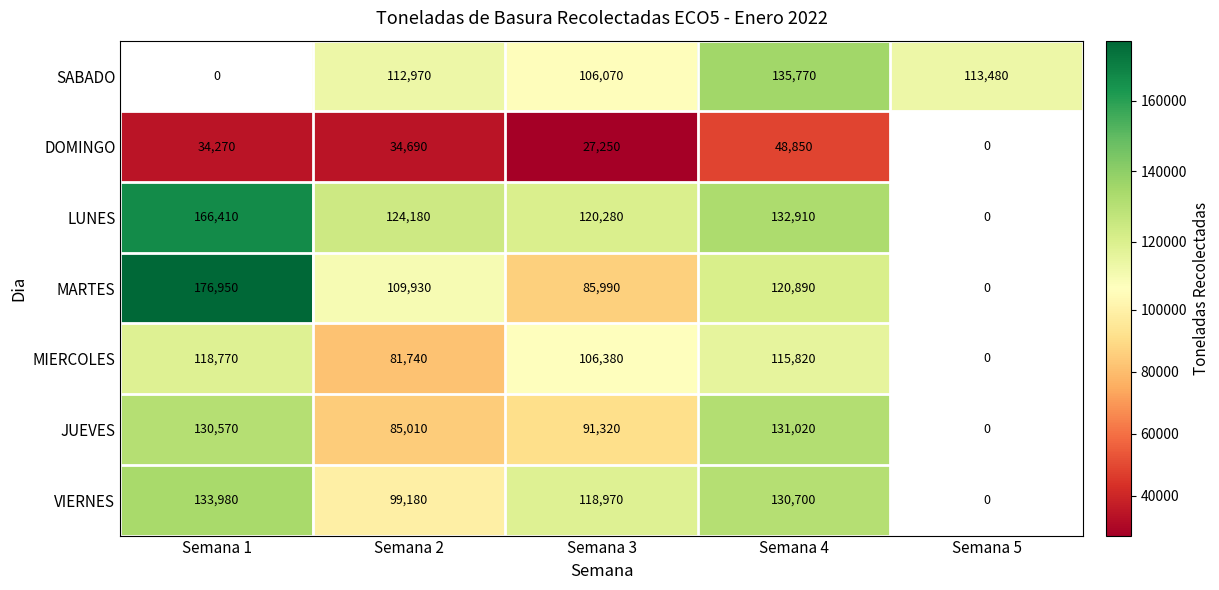

The LUNES series shows 105720 at Semana 1. True or false?

False